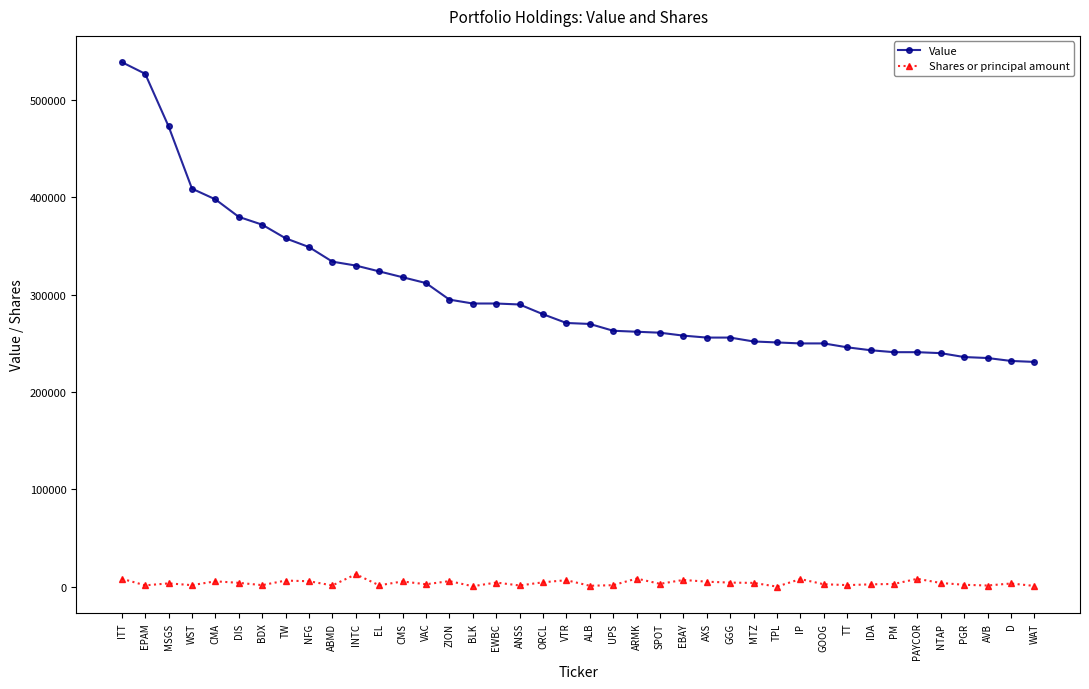

What is the spread (max minus min) of values at AXS?

250797